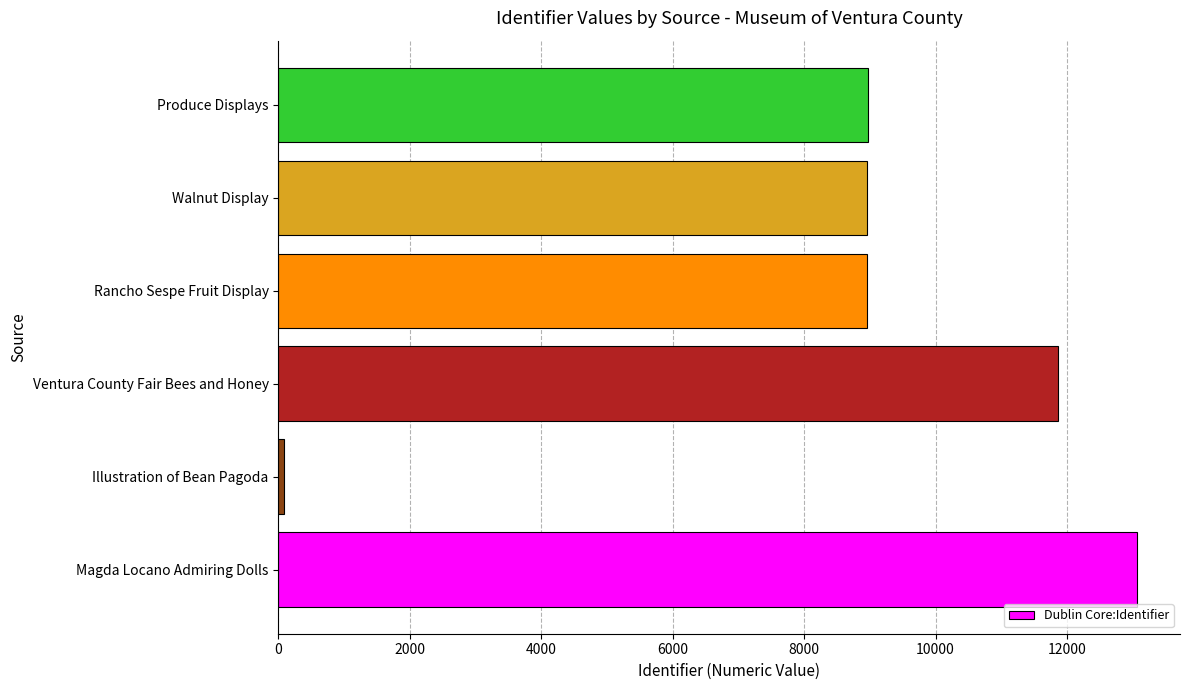

Approximately how many times larger is the value at Walnut Display compared to Ventura County Fair Bees and Honey?

0.8